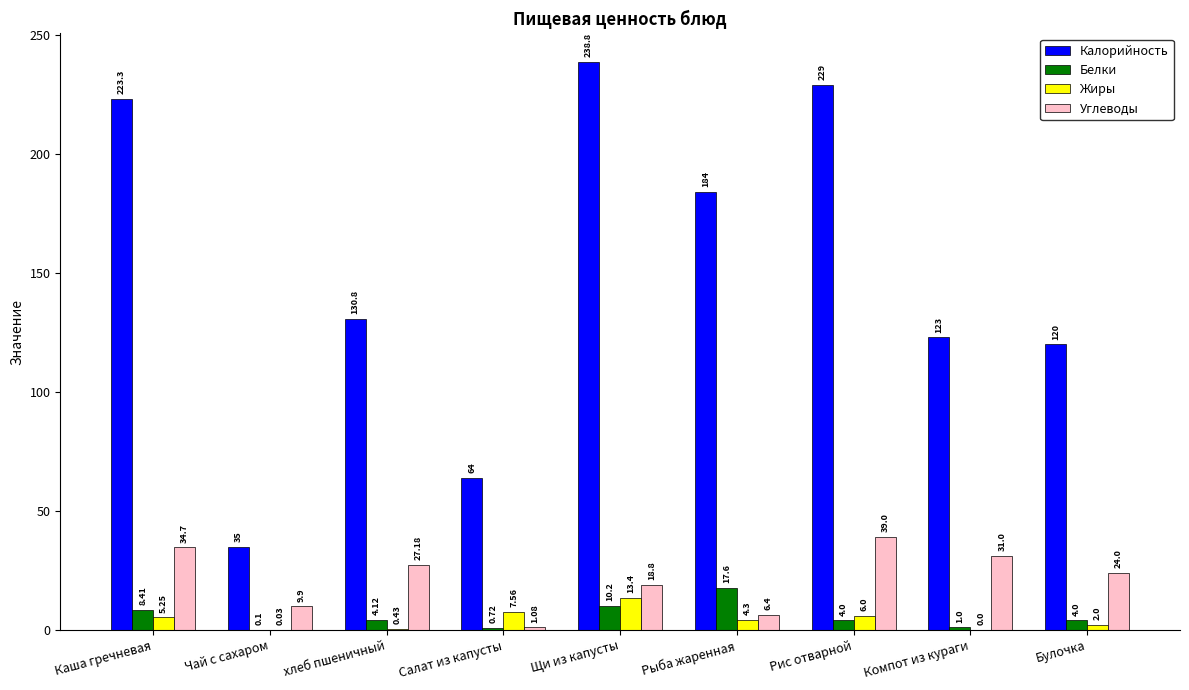

What are all the series names shown in the legend?

Калорийность, Белки, Жиры, Углеводы